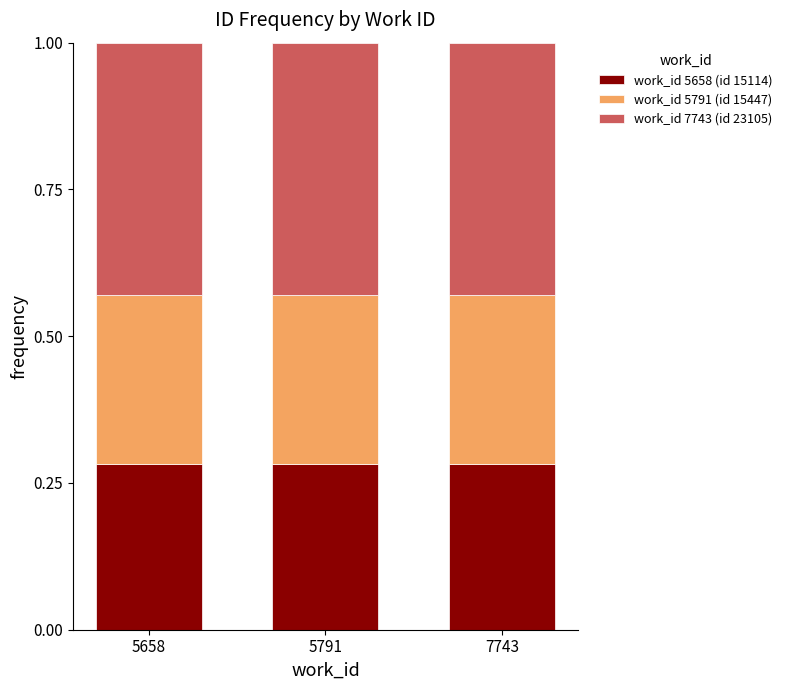

What is the total value across all series at 5658?

1.0